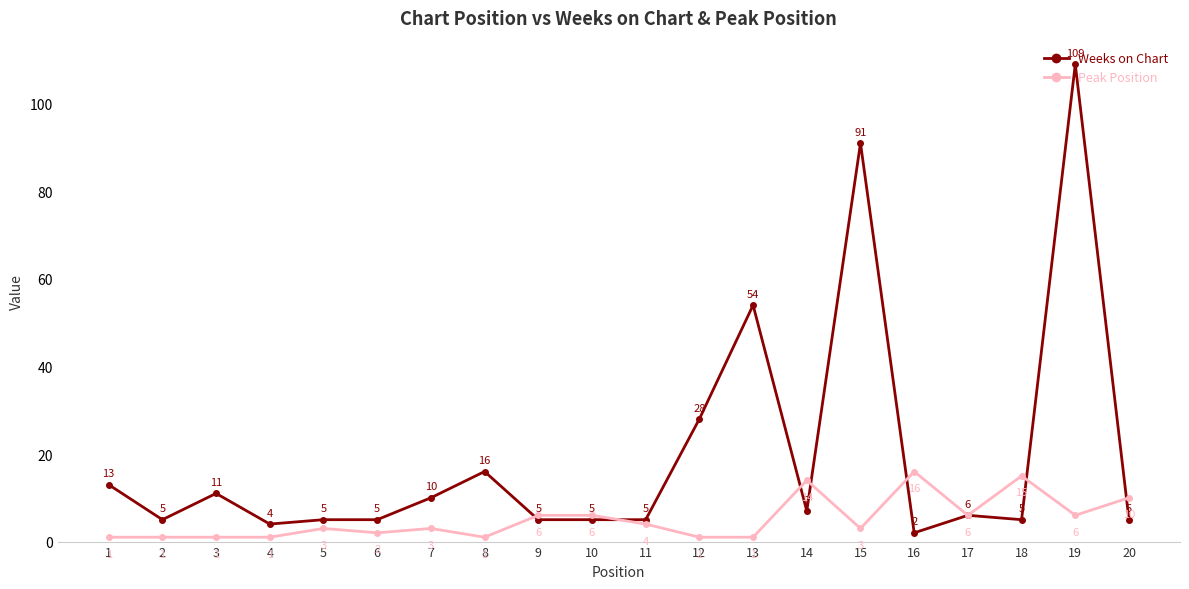

List the series in order of their peak value, lowest first.

Peak Position, Weeks on Chart